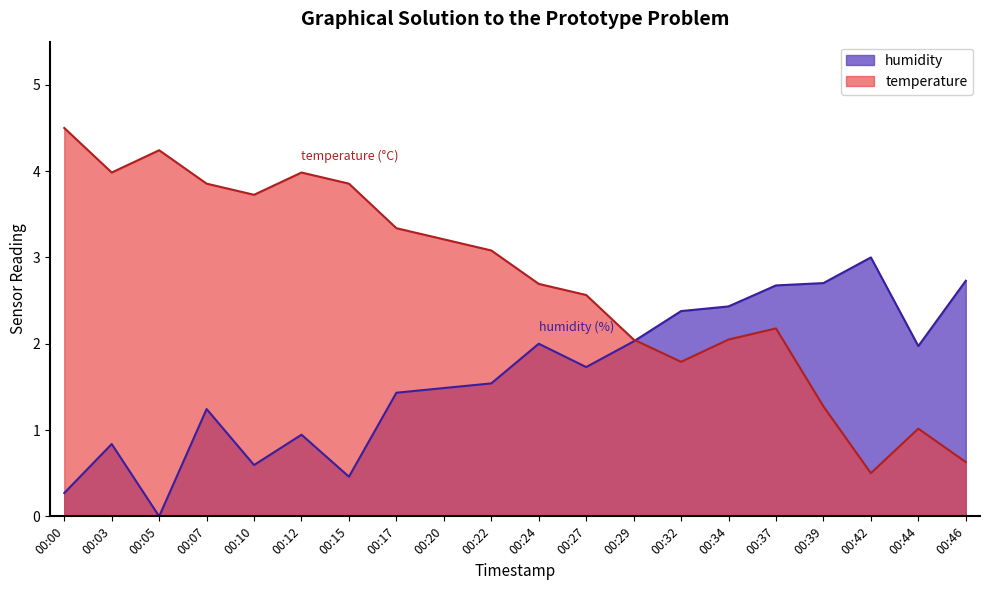

Is the value of humidity at 00:10 greater than the value of temperature at 00:29?

No